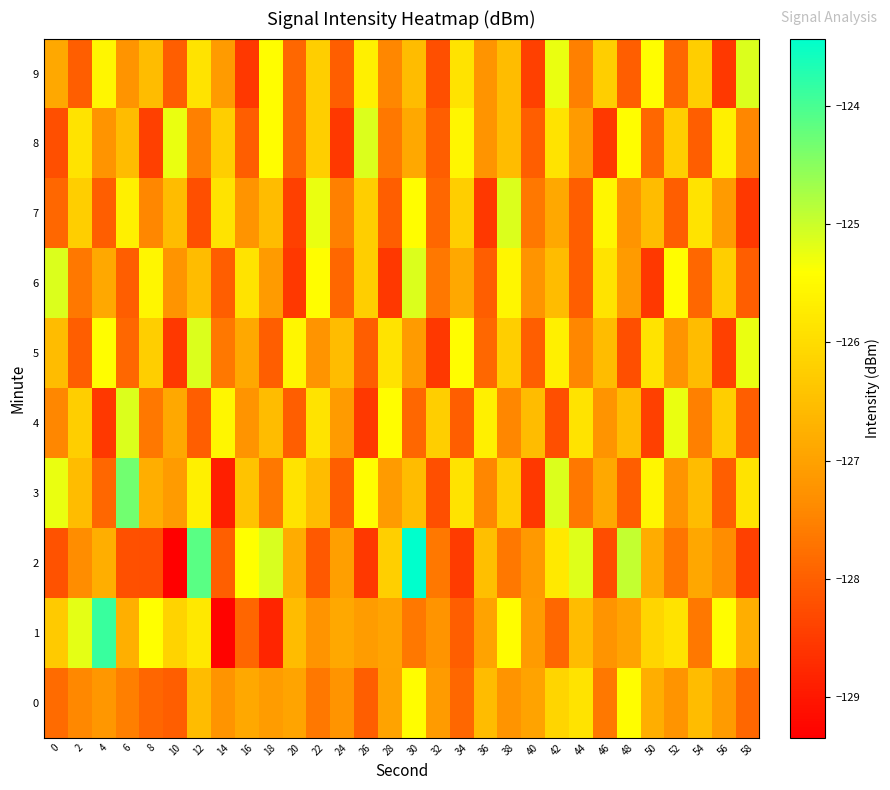

How many data points does each series have?

30